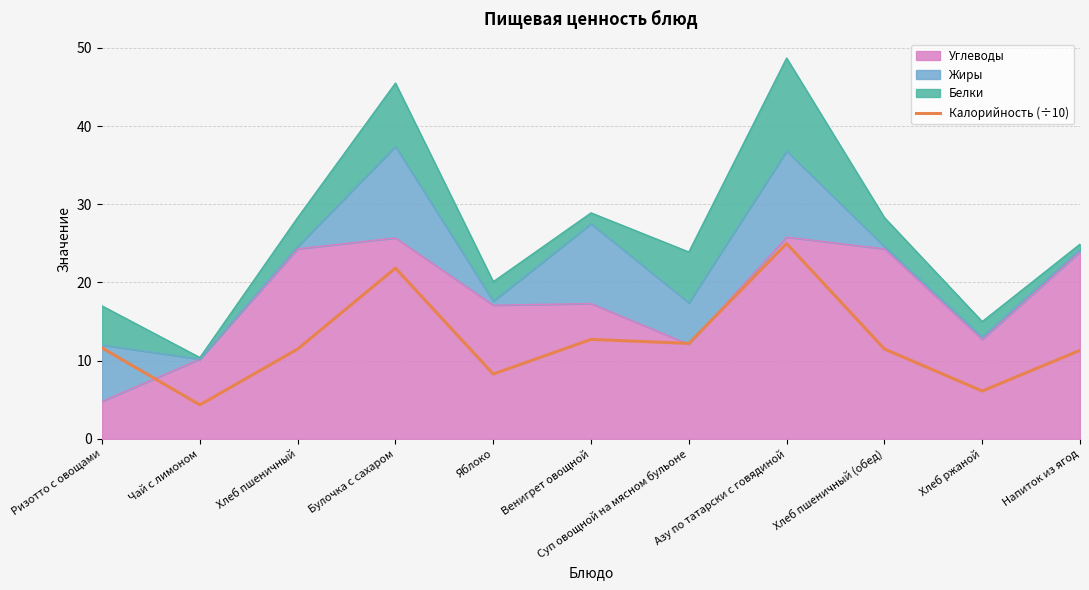

What is the label of the 7th point from the right?

Яблоко